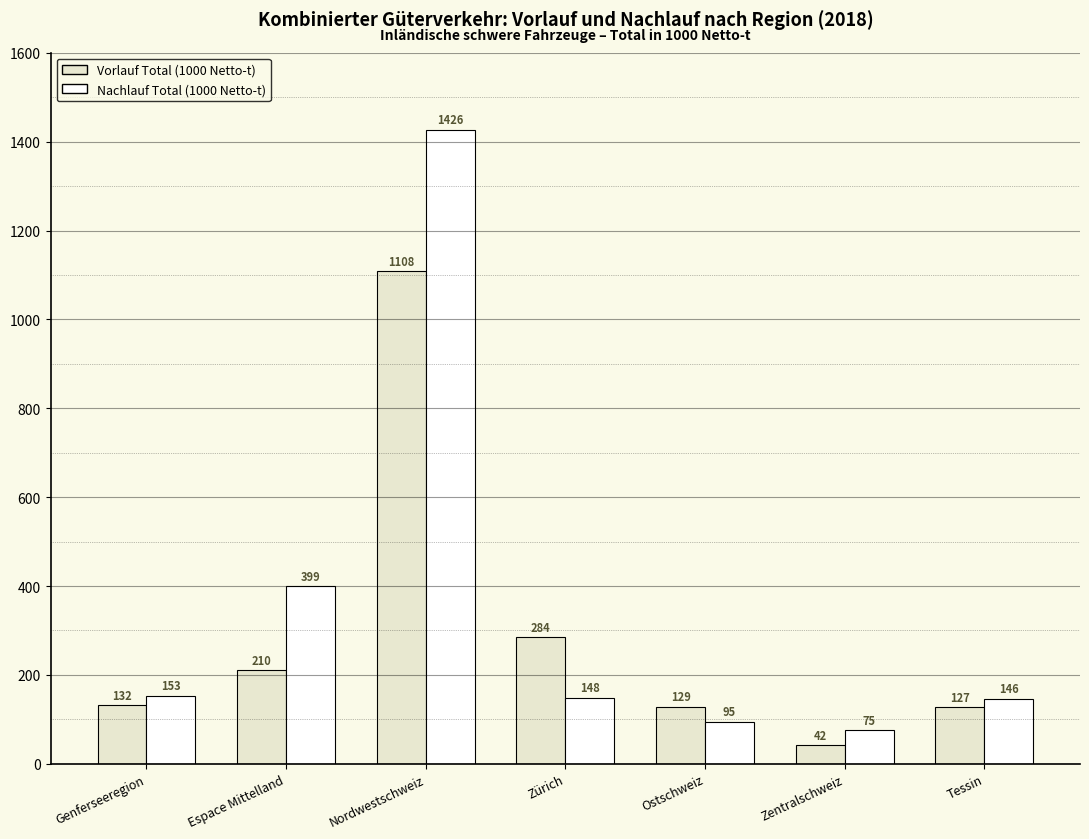

What position from the right is Ostschweiz?

3